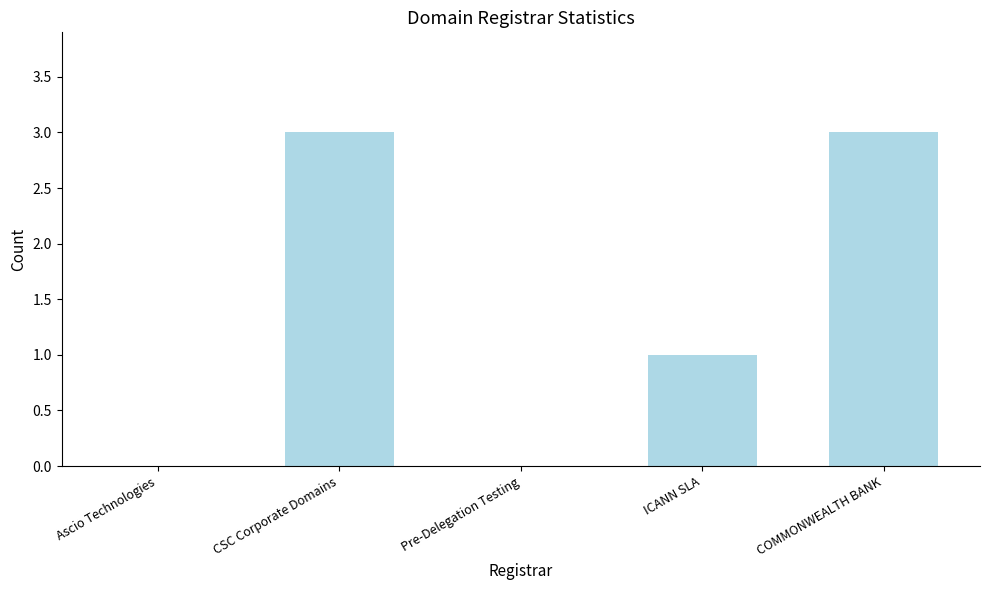

The chart shows a value of 0 at Ascio Technologies. True or false?

True